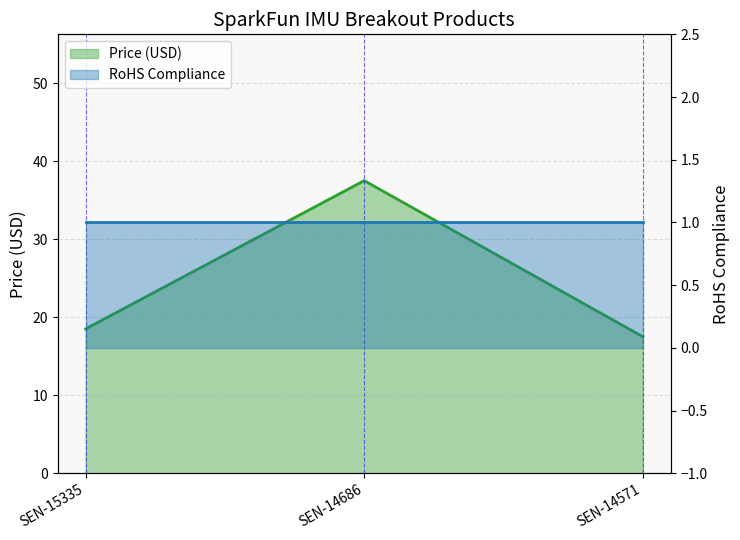

What is the difference between the maximum and minimum values?

20.0